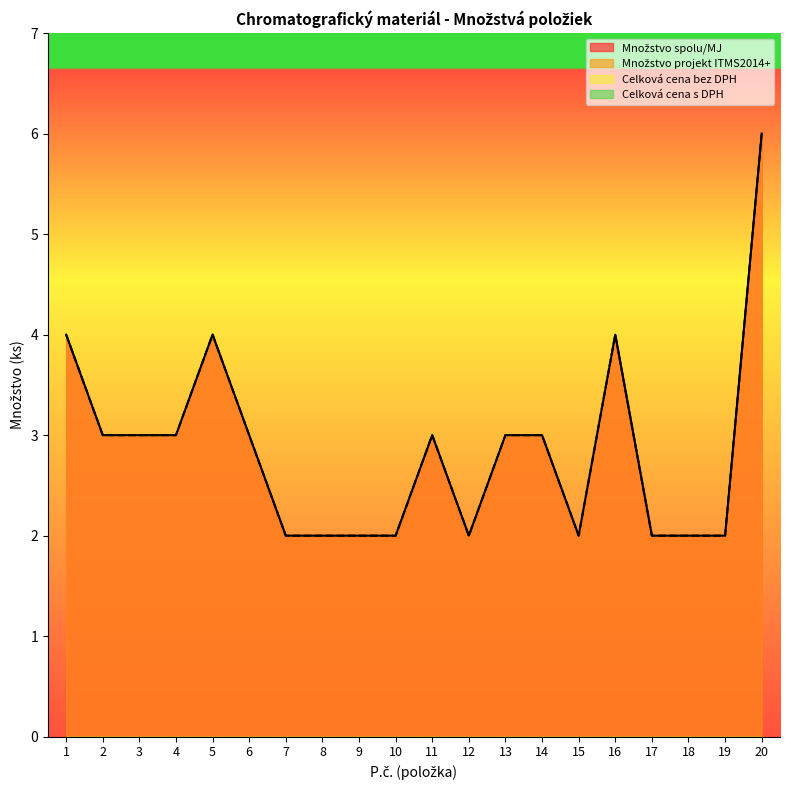

What is the total value across all series at 7?

4